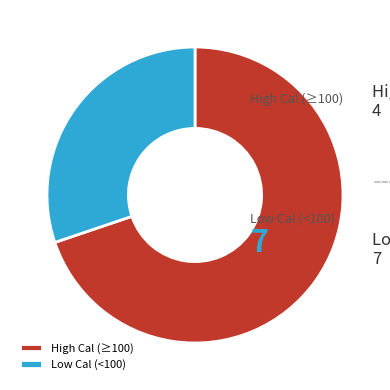

The High Cal (≥100) slice represents 63% of the pie. True or false?

False